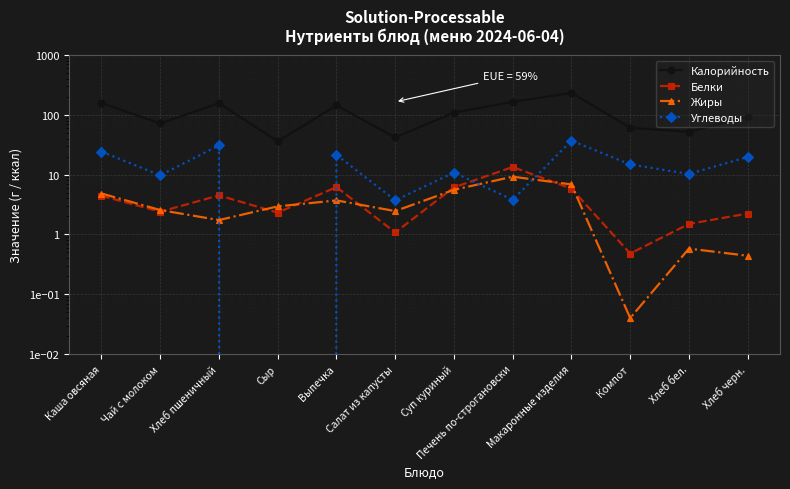

Which series has the widest spread of values?

Калорийность